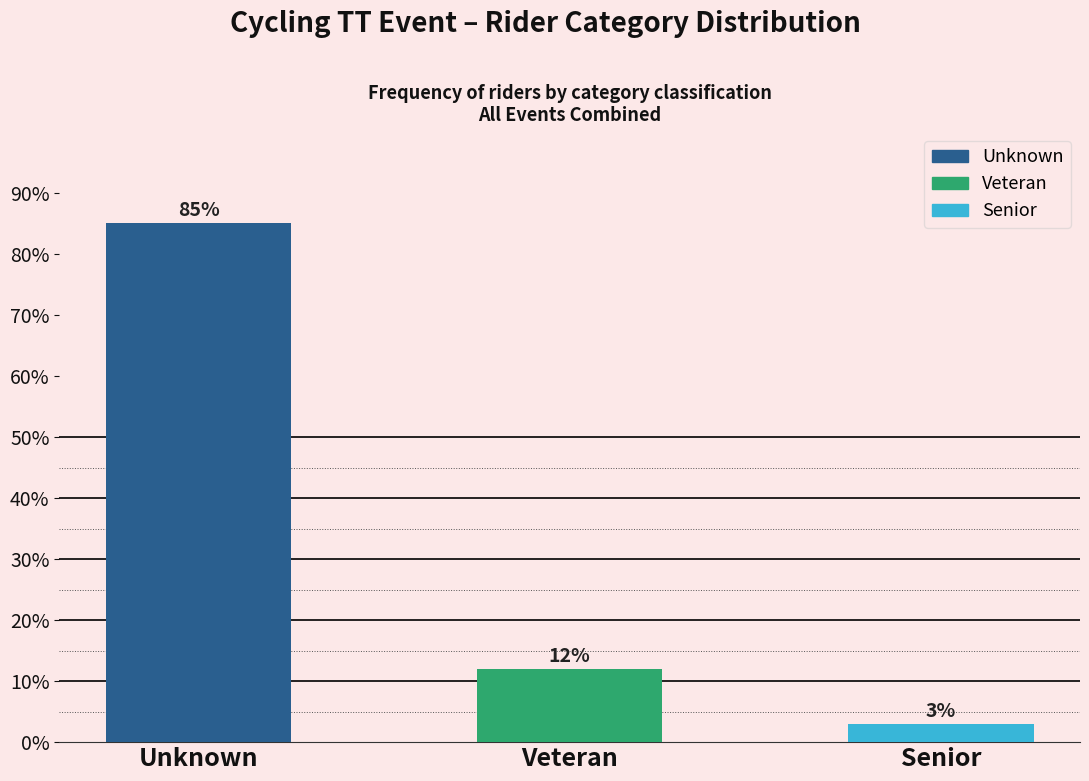

What is the sum of all values?

100.0